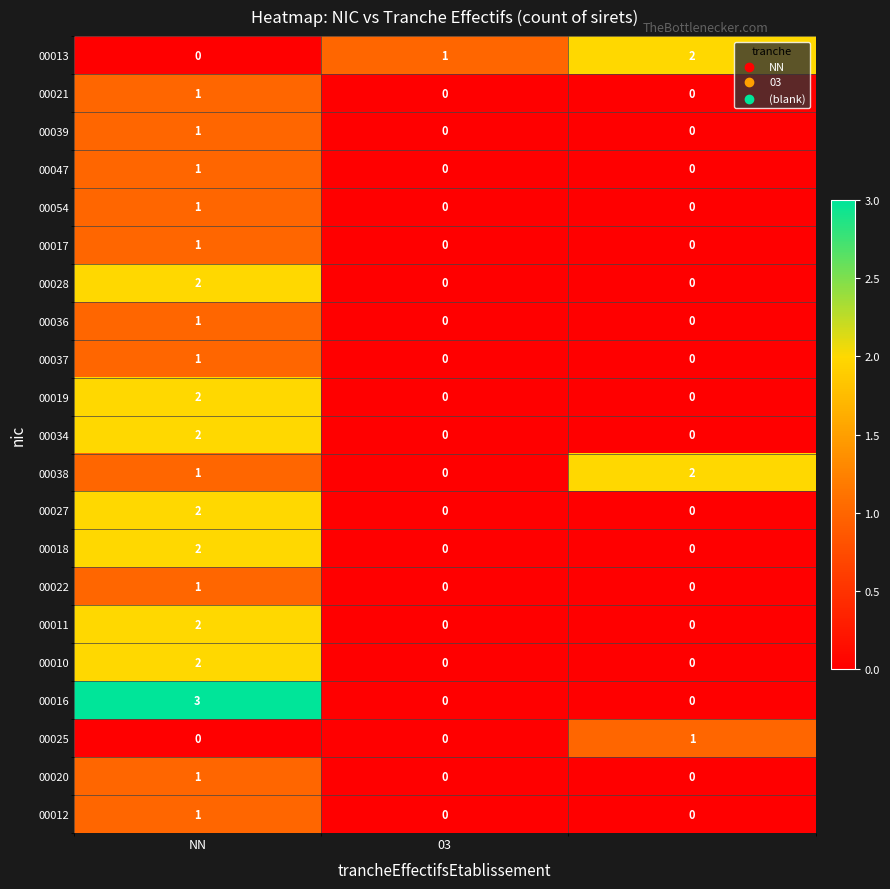

Which series has the widest spread of values?

00016